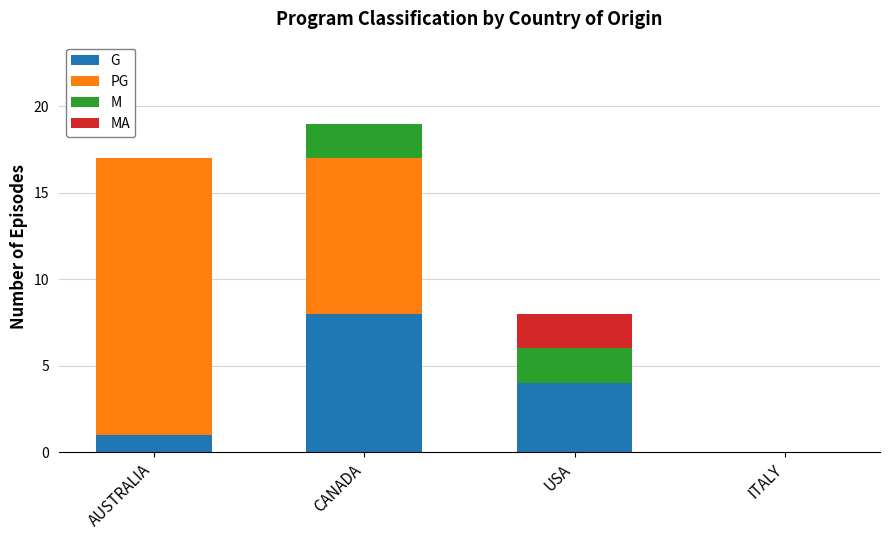

How many series are shown in this chart?

4